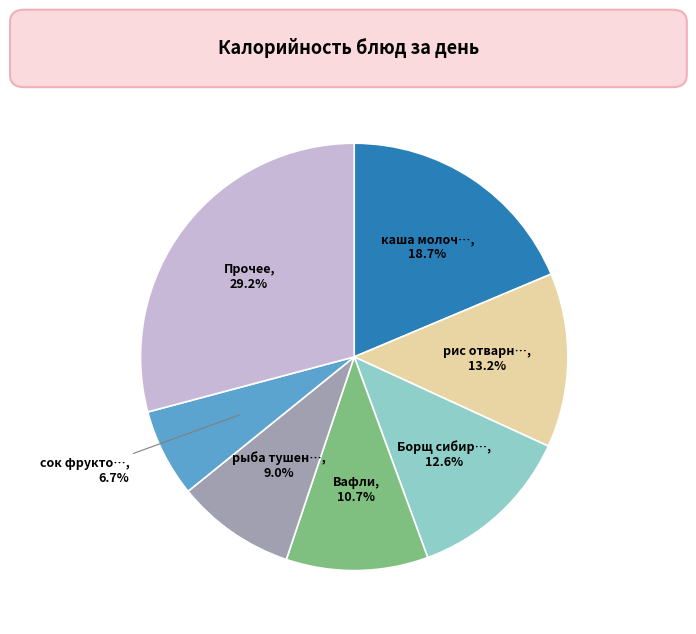

Does any single category account for the majority?

No